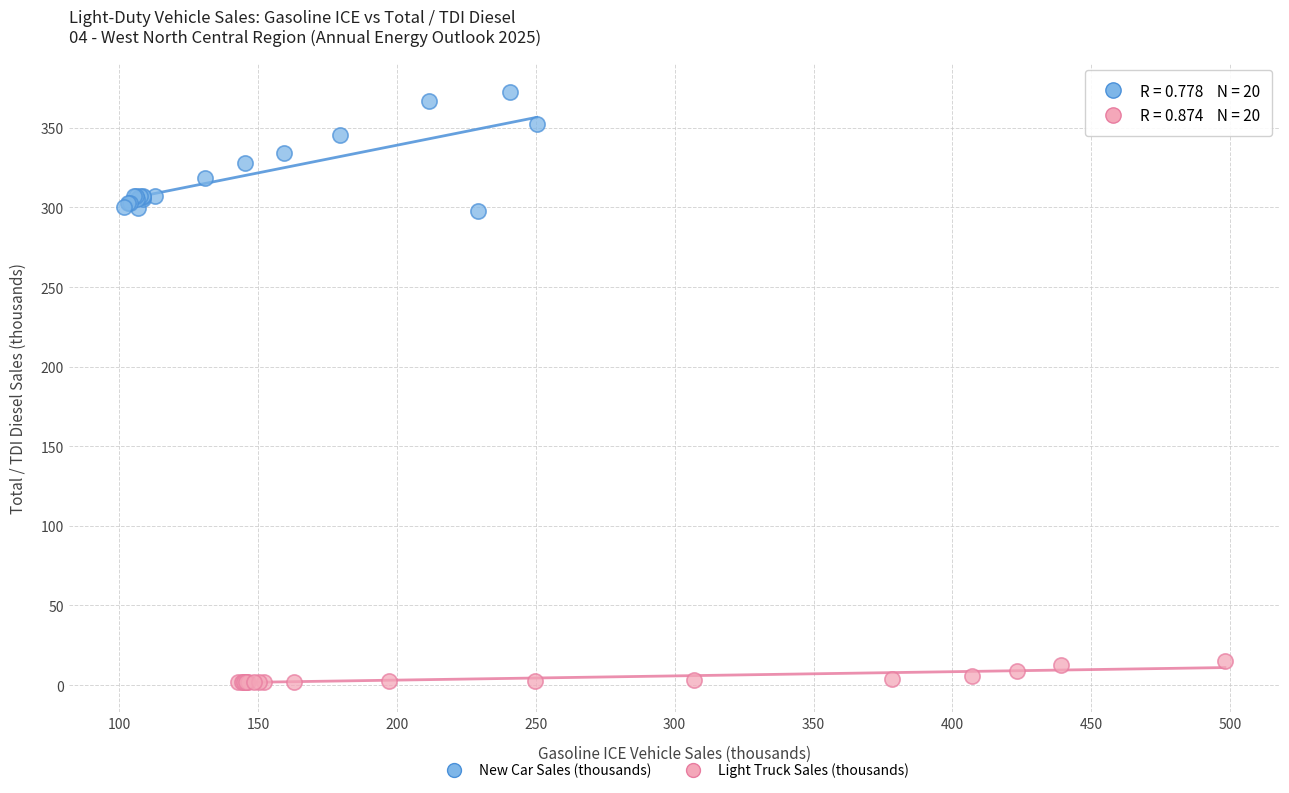

Which series has the largest Y range (max minus min)?

New Car Sales (thousands)